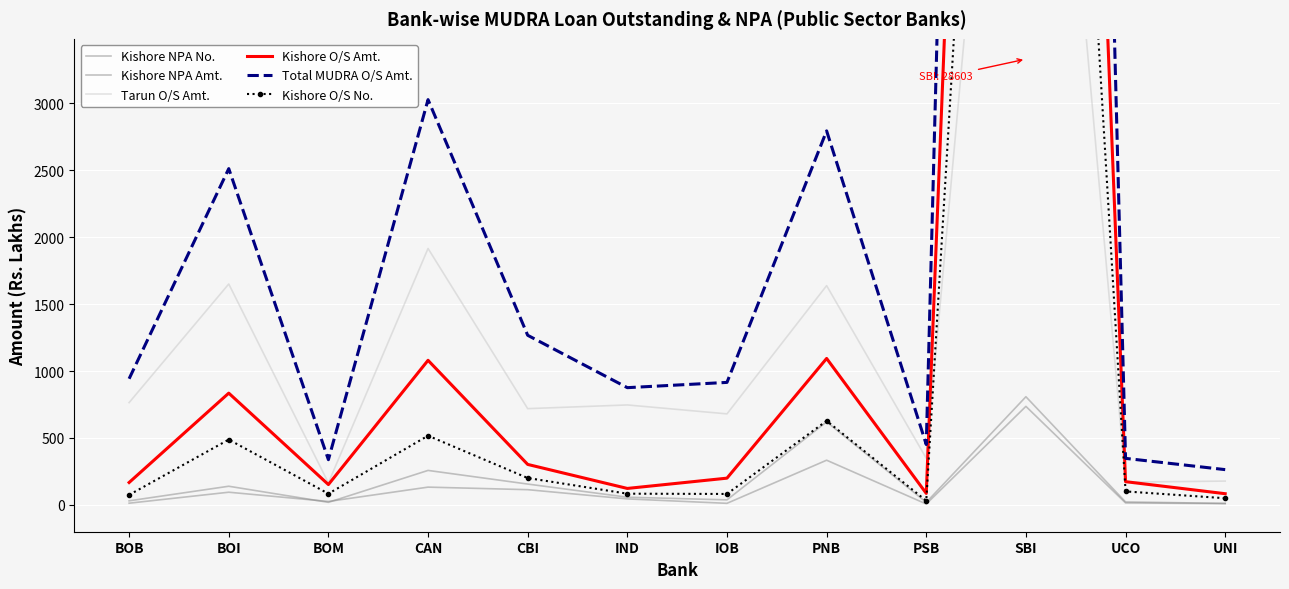

Is it true that Kishore O/S Amt. equals 152.2 at BOM?

True